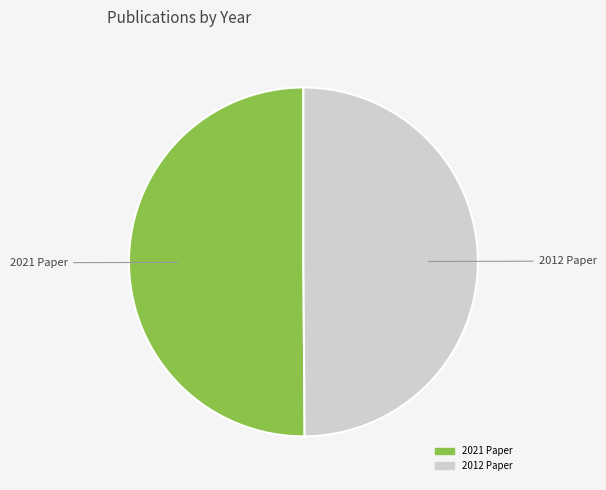

Count the number of slices in the pie.

2